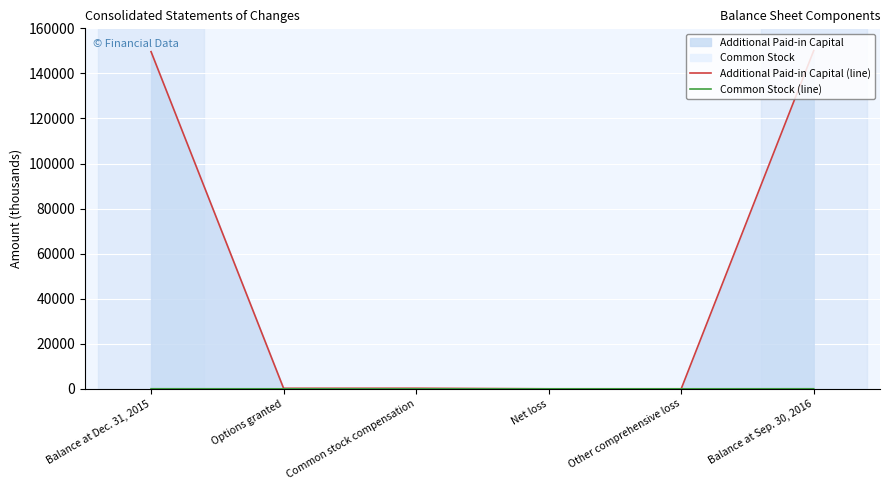

Rank the series by their maximum value, from highest to lowest.

Additional Paid-in Capital (line), Common Stock (line)